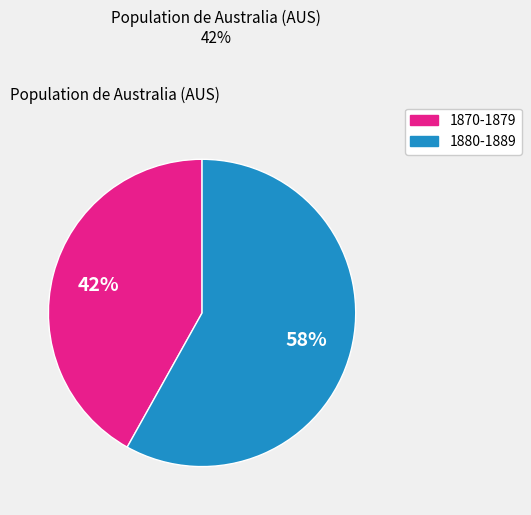

To the nearest percent, what is the average slice percentage?

50%